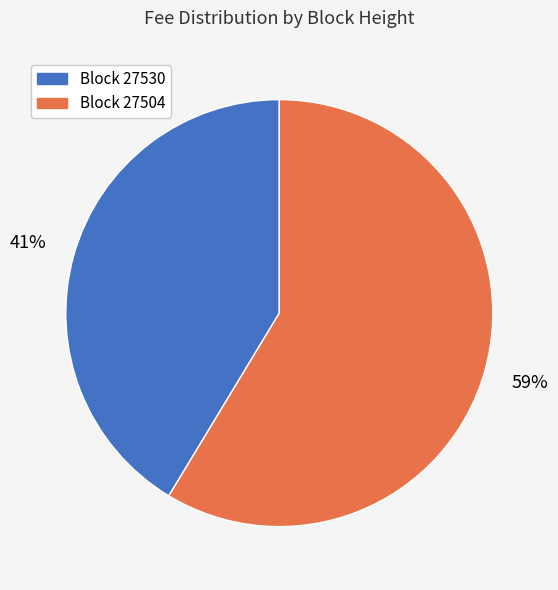

Is there any slice that represents more than half of the pie?

Yes